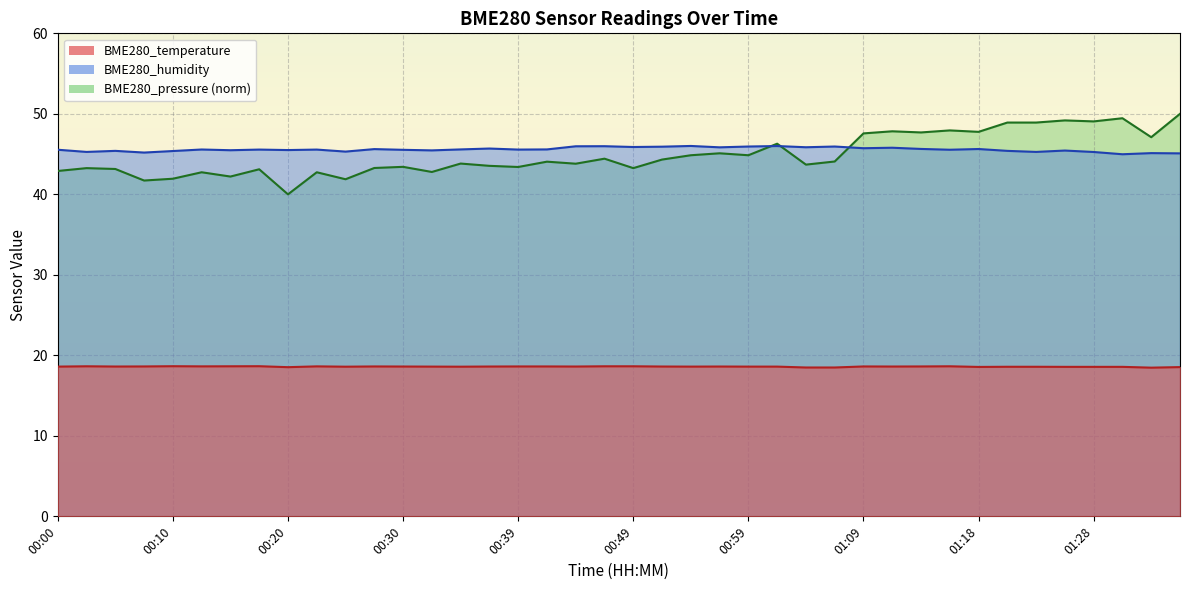

Is the value of BME280_humidity at 00:07 greater than the value of BME280_pressure at 01:28?

No